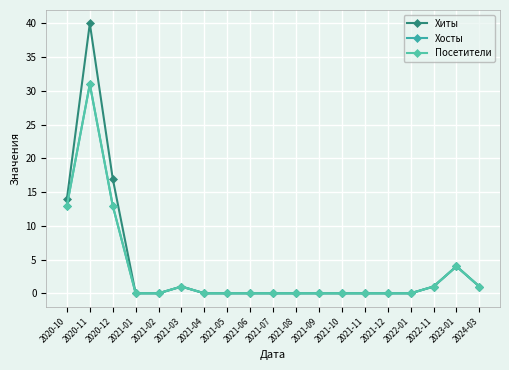

At how many categories does at least one series exceed 24?

1